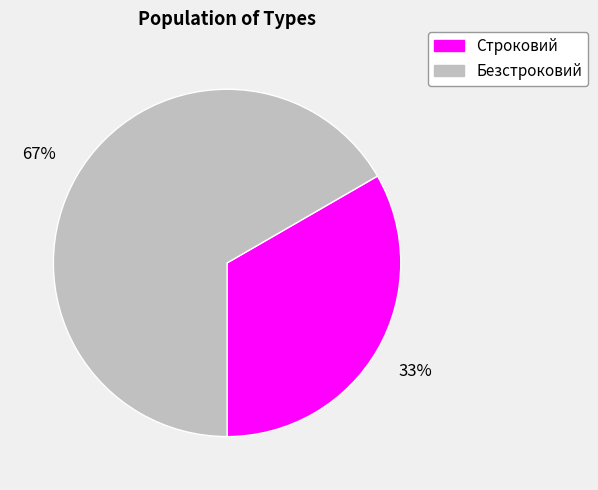

To the nearest percent, what percentage of the pie is Безстроковий?

67%